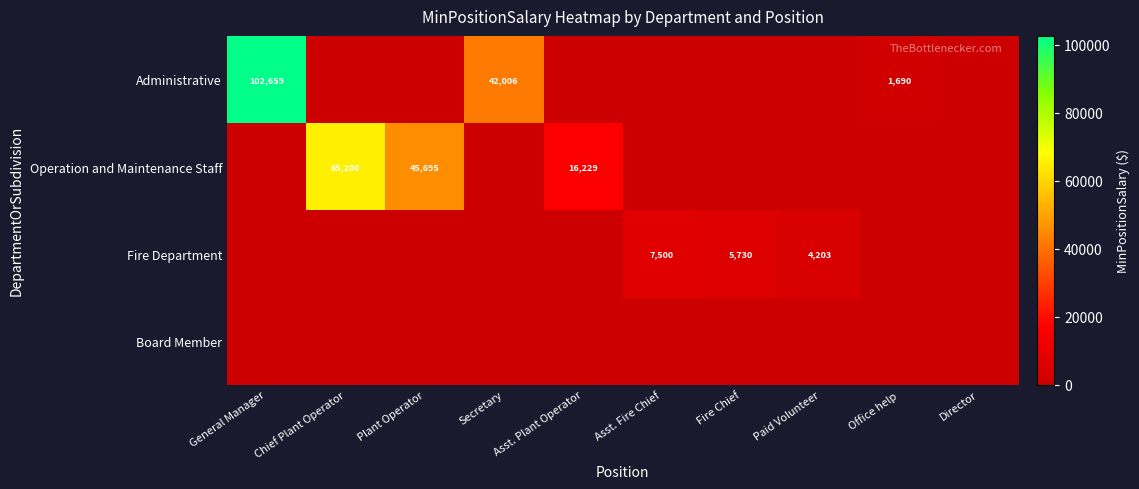

Between Chief Plant Operator and Office help, which is larger?

Office help